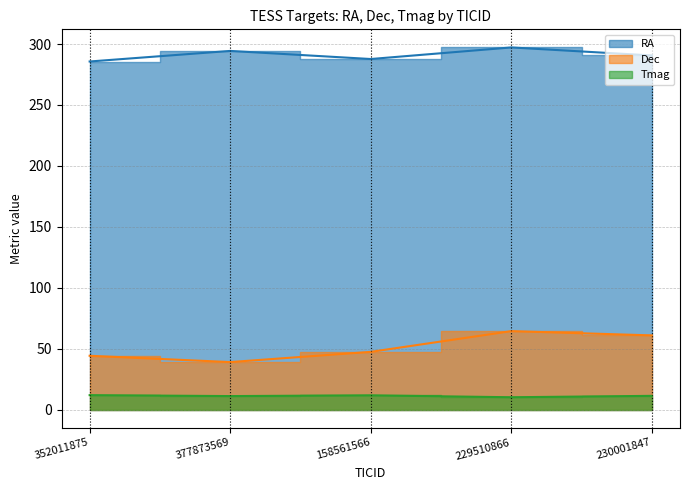

Reading left to right, what are all the values shown in this chart?

RA: 352011875=285.7	377873569=294.4	158561566=287.7	229510866=297.2	230001847=290.6
Dec: 352011875=44.1	377873569=38.9	158561566=47.3	229510866=64.4	230001847=60.9
Tmag: 352011875=11.8	377873569=11.0	158561566=11.6	229510866=10.1	230001847=11.2